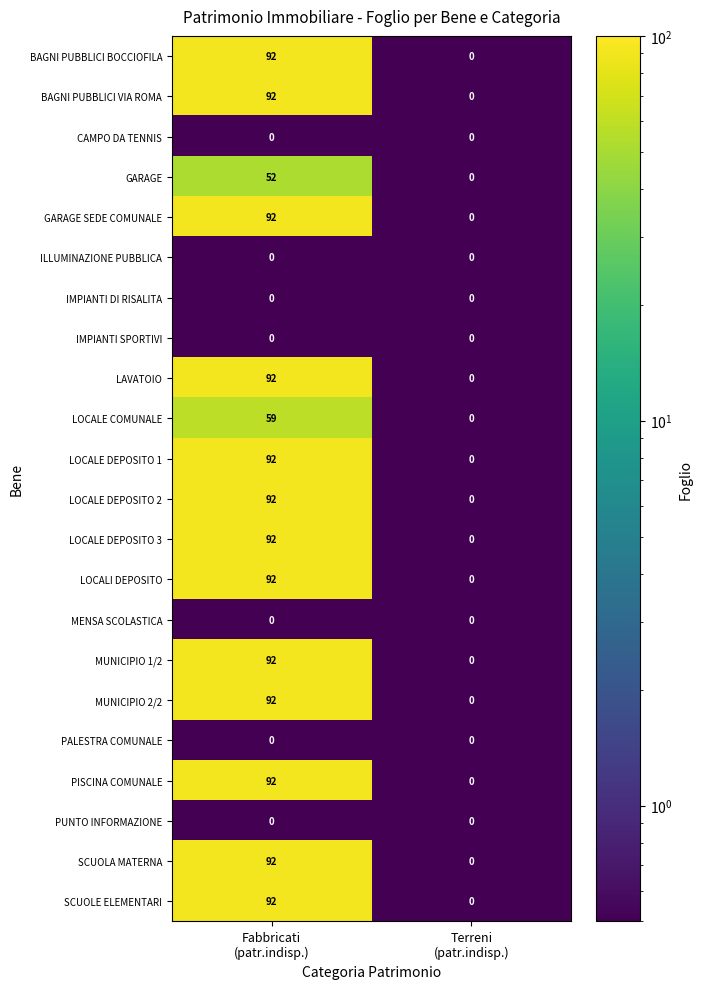

What is the average value of the LOCALI DEPOSITO series?

46